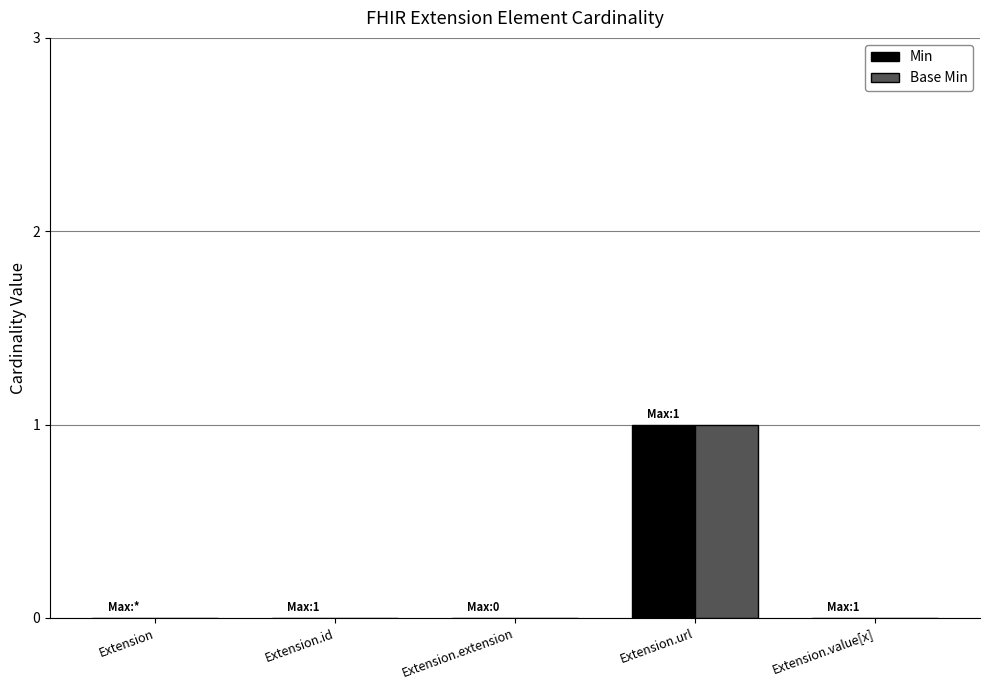

At which category is the sum across all series the highest?

Extension.url